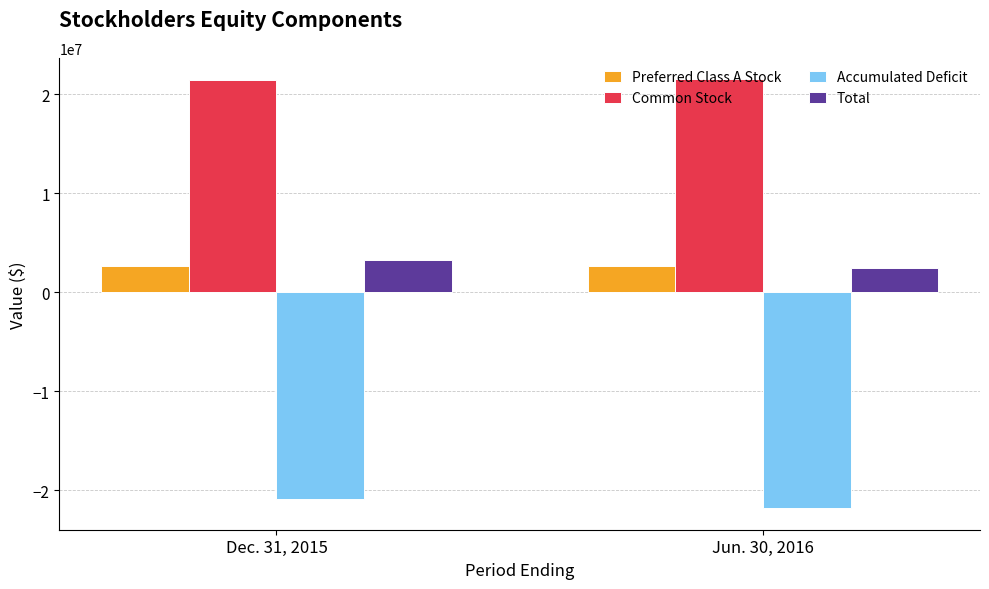

What is the average value of the Common Stock series?

21517102